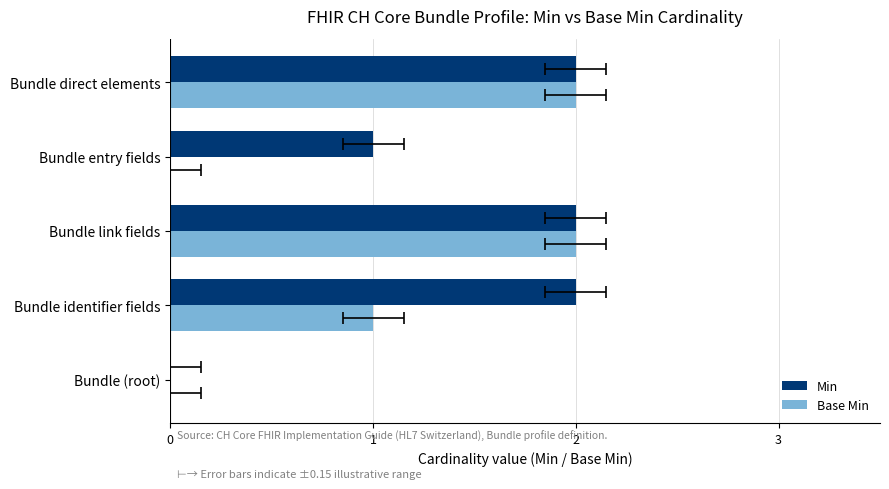

Reading left to right, list all the values displayed in this chart.

Min: 0	2	2	1	2
Base Min: 0	1	2	0	2